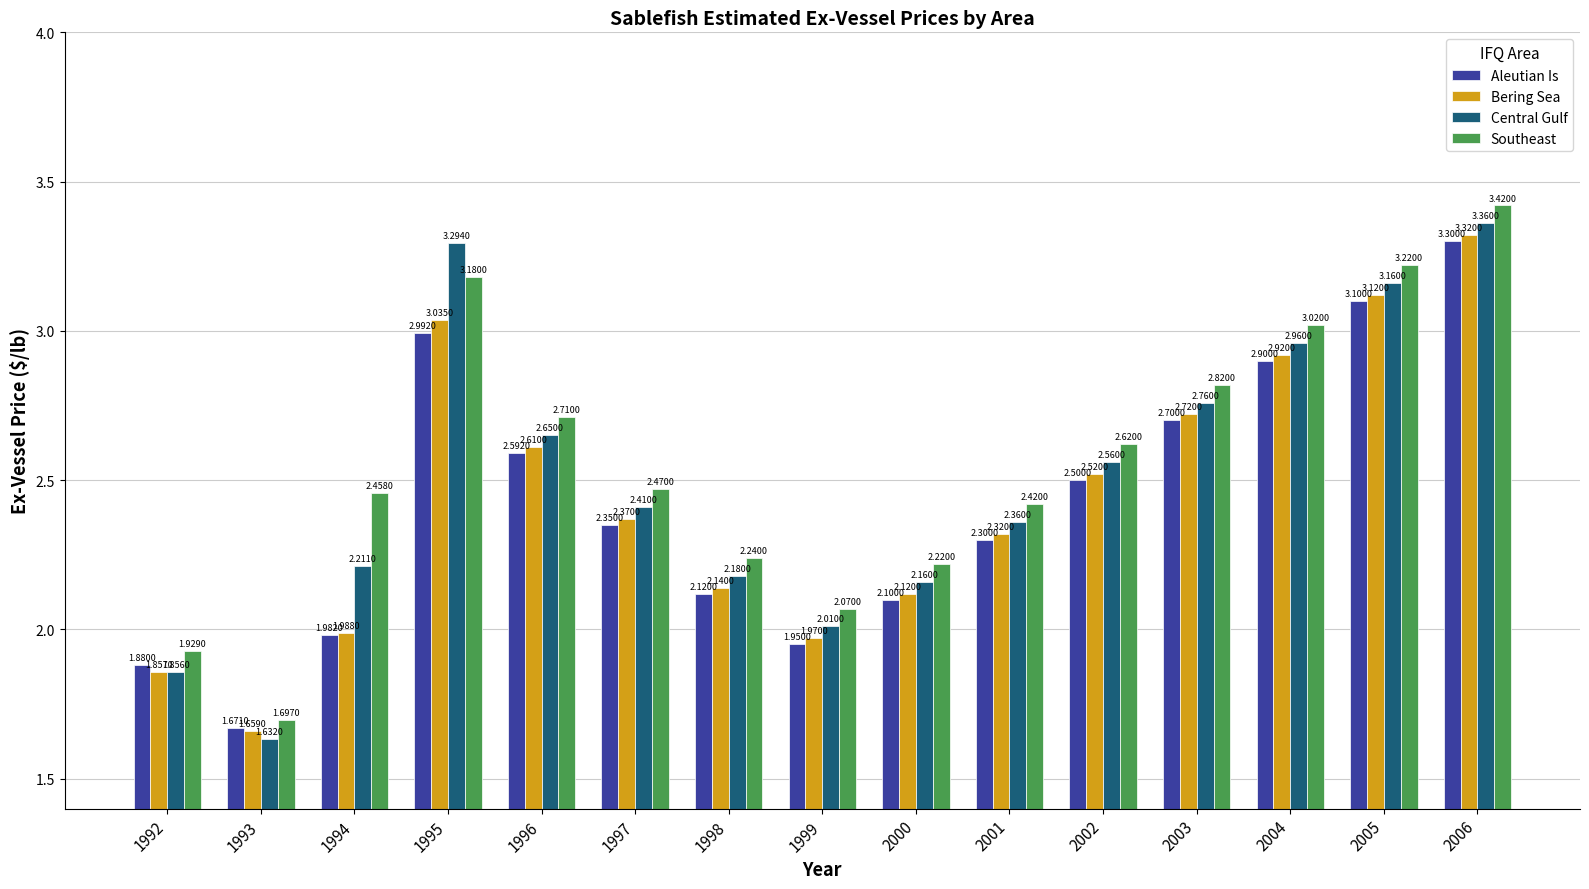

What is the difference between the Aleutian Is values at 1992 and 2003?

0.8